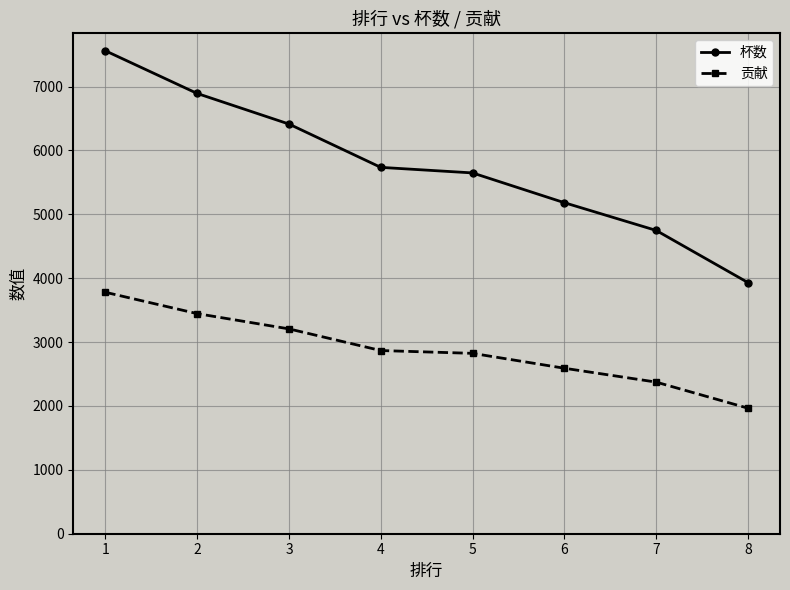

What is the value of the 杯数 point at the 6th from the left?

5183